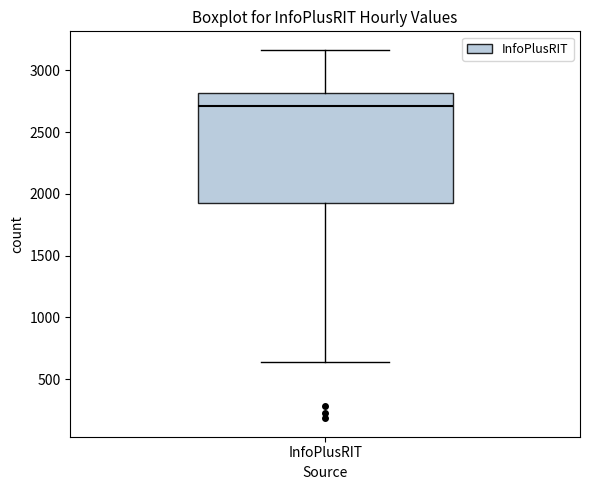

Where does the median line of the box for InfoPlusRIT sit on the y-axis? The values are not printed on the chart, so give them approximately, as read against the axis.

2700